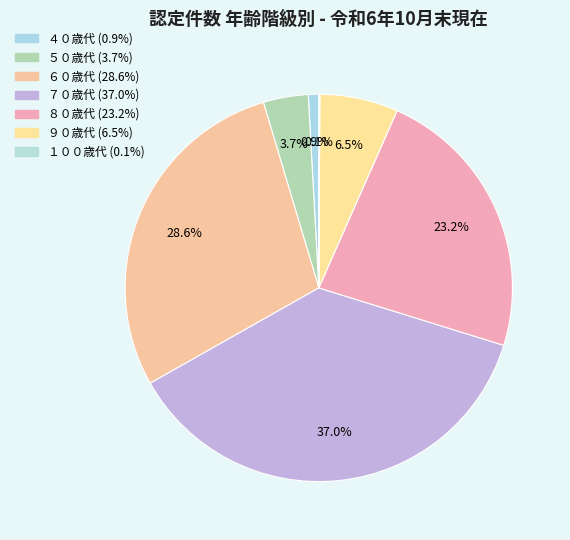

How many segments does this pie chart have?

7